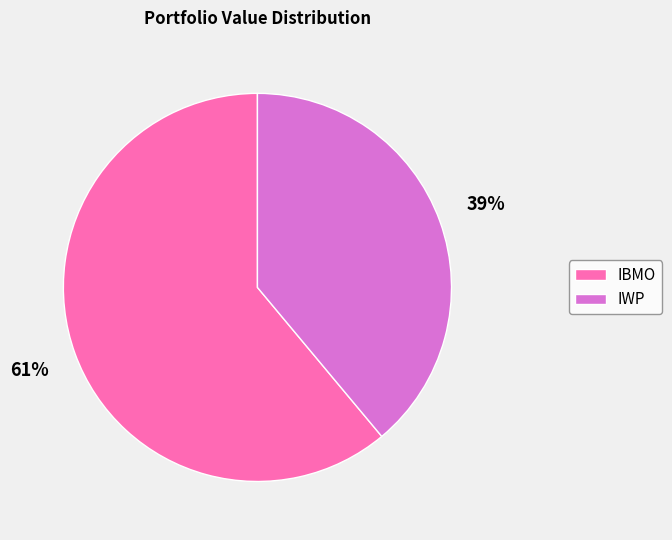

To the nearest percent, what is the combined percentage of IWP and IBMO?

100%